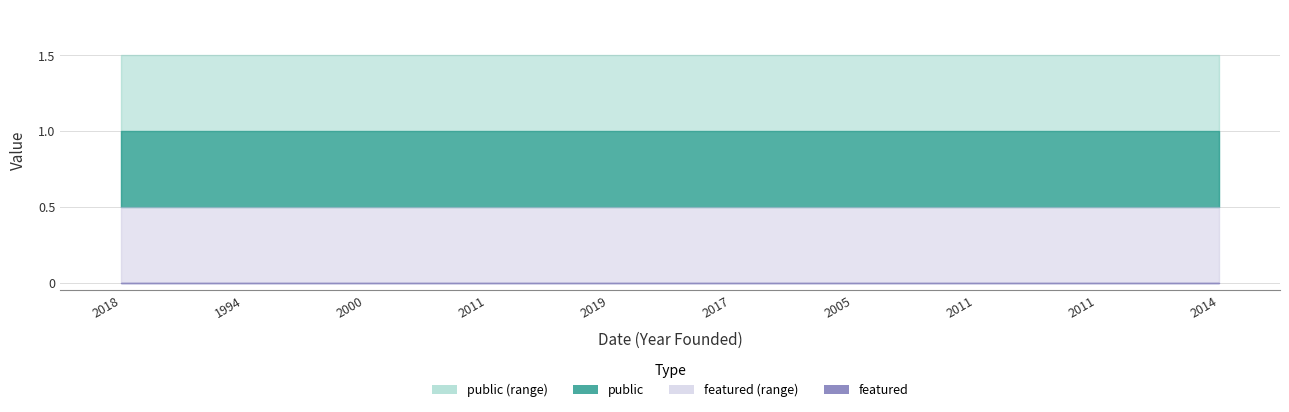

True or false: public and featured cross at least once.

False